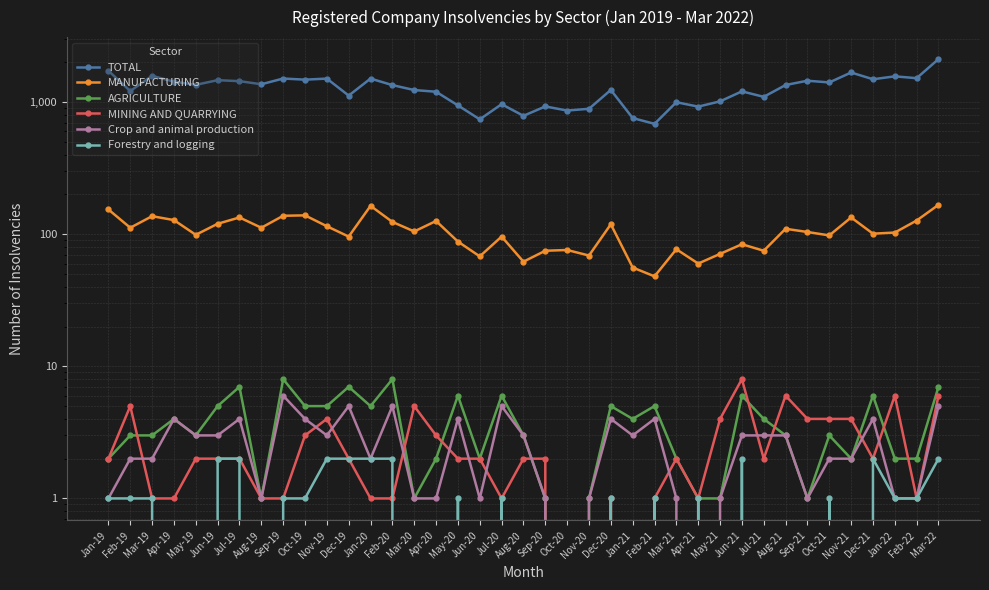

What value does the MANUFACTURING series have at May-19, to the nearest 10?

100